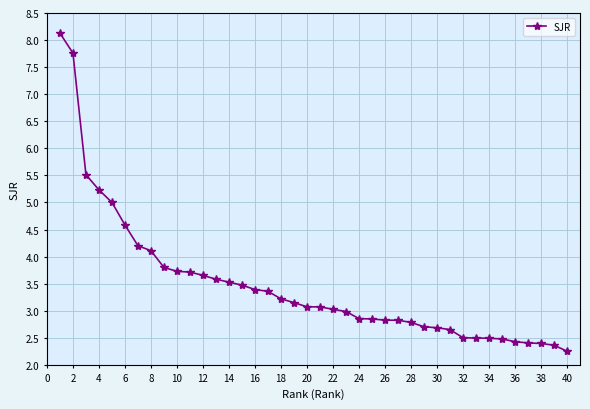

What is the greatest value displayed?

8.1